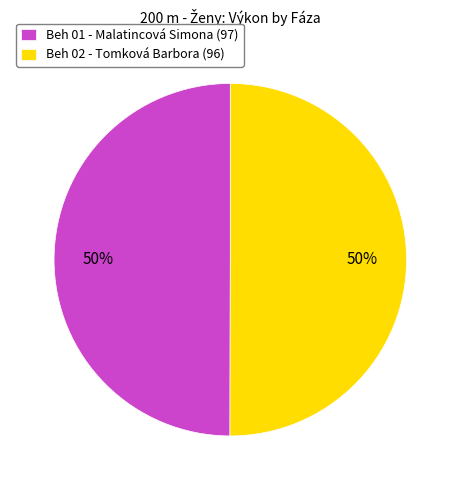

How many segments does this pie chart have?

2